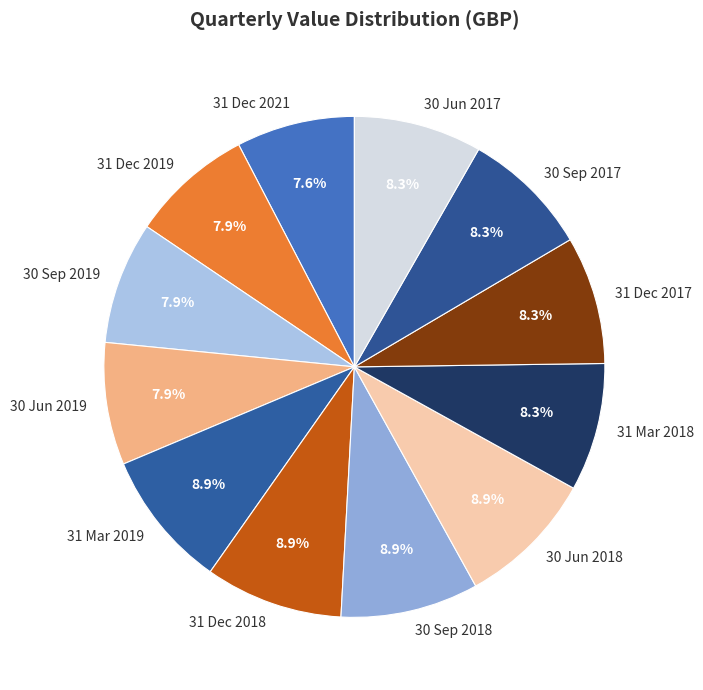

The 30 Sep 2017 slice represents 8% of the pie. True or false?

True